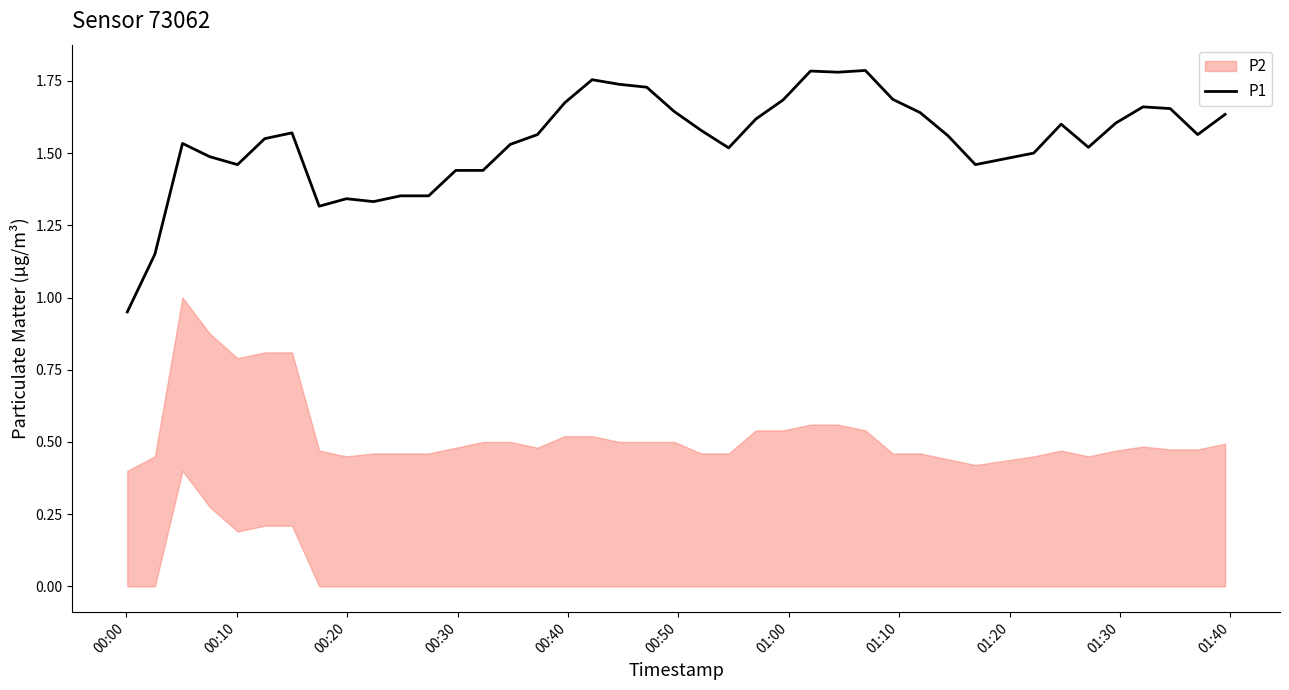

The chart shows a value of 0.9 at 01:40. True or false?

False